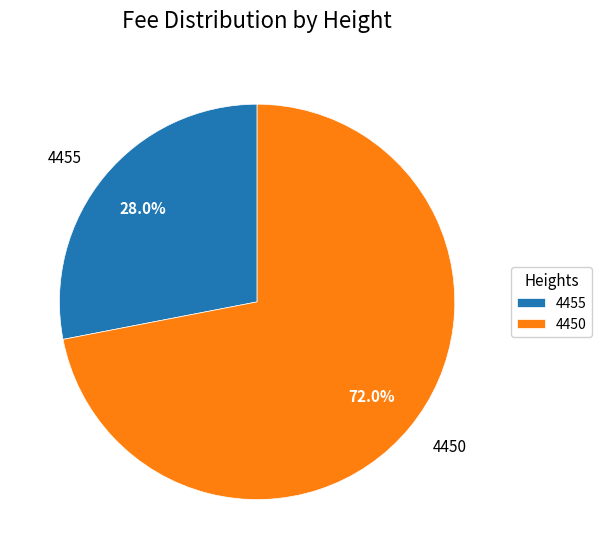

Rank the categories by value from lowest to highest.

4455, 4450